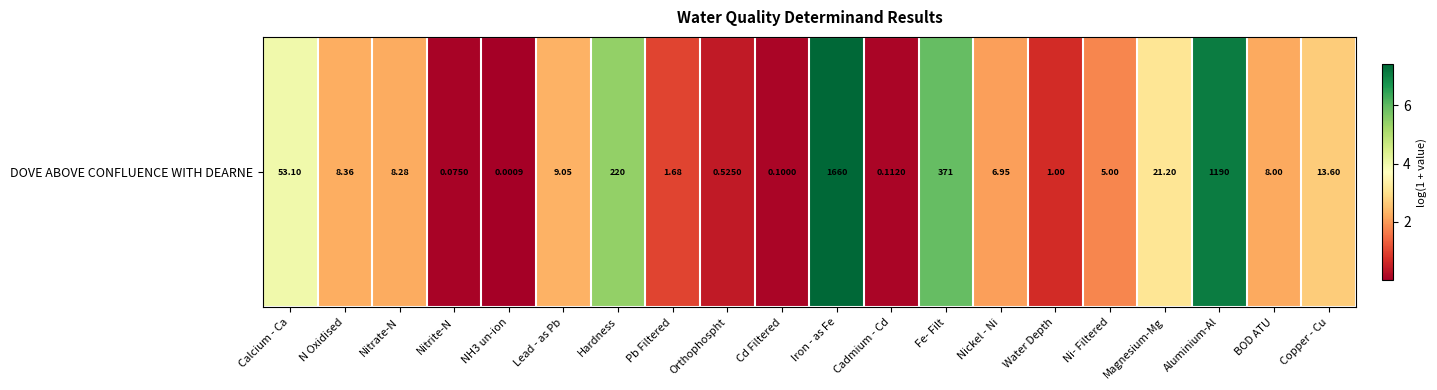

Count the number of data series in this chart.

1